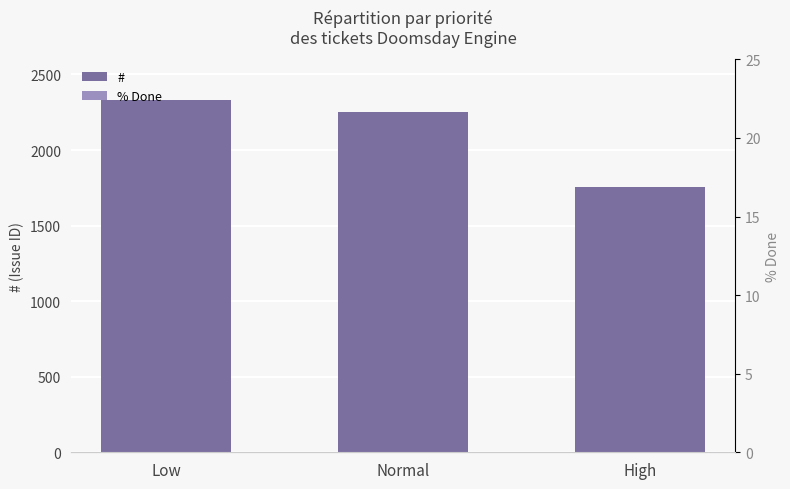

Rank the series at High from highest to lowest value.

#, % Done